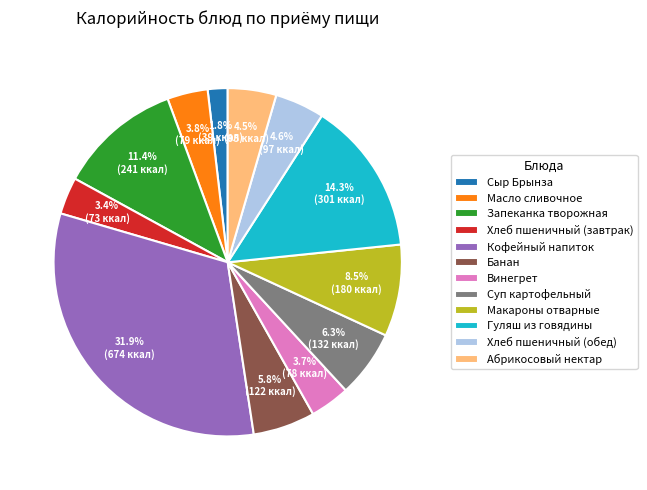

How many segments does this pie chart have?

12